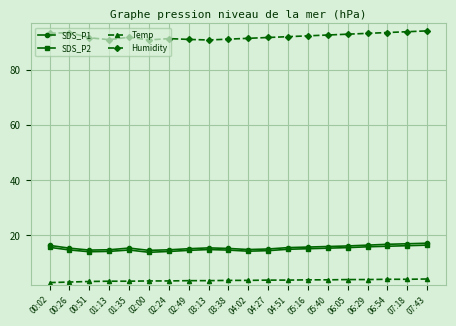

What is the maximum value for SDS_P1?

17.2